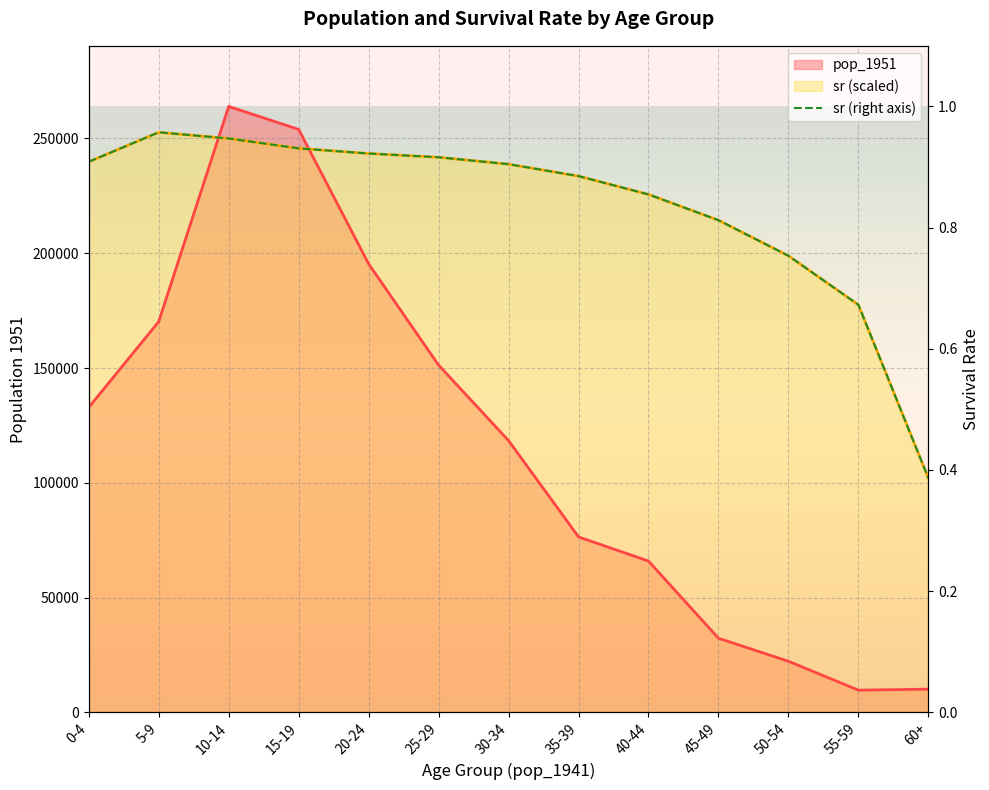

What is the label of the 4th point from the left?

15-19